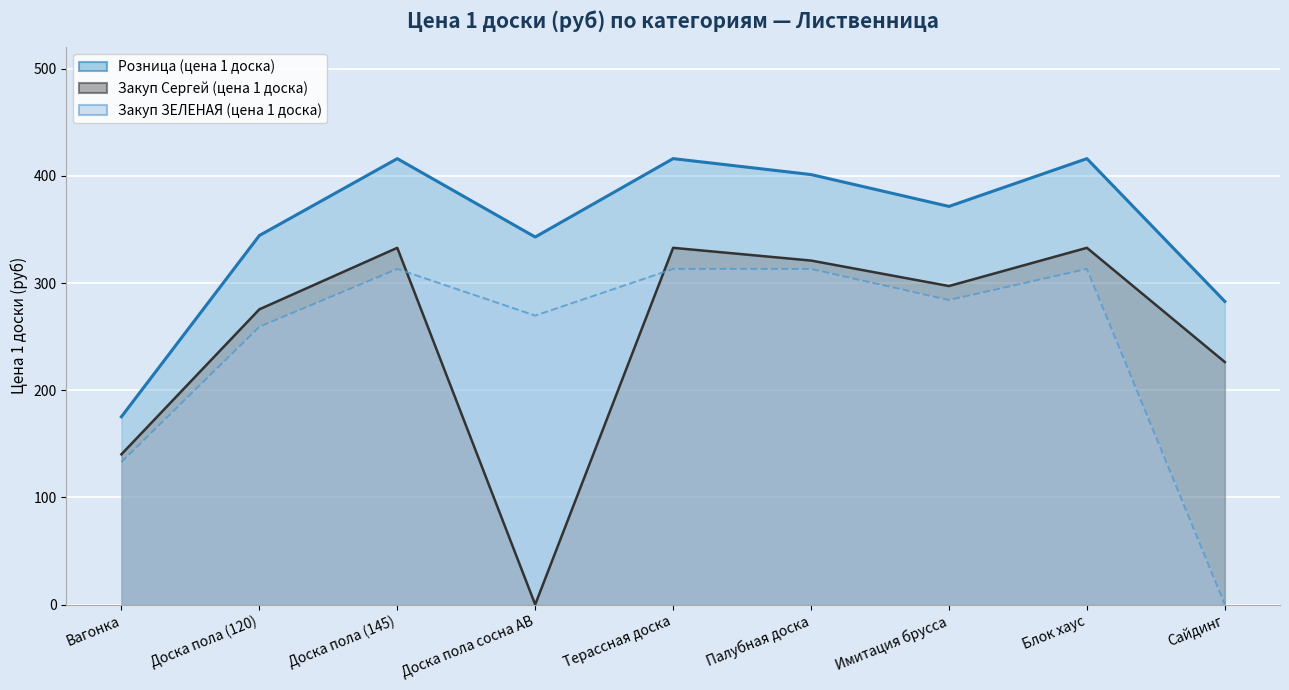

What is the spread (max minus min) of values at Сайдинг?

282.9